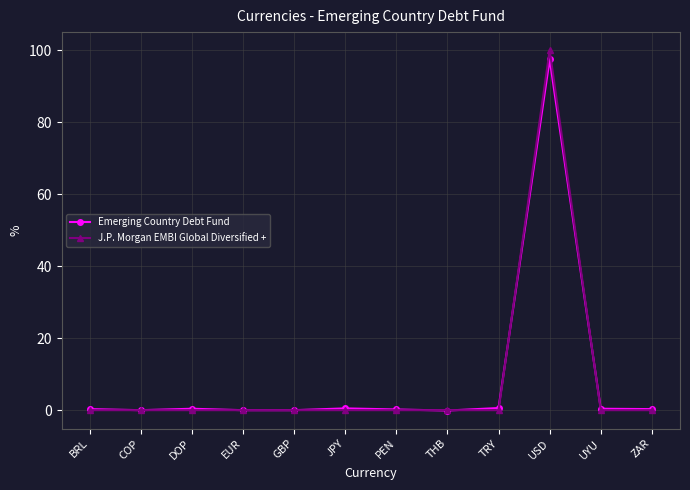

Which series has the largest range (max minus min)?

J.P. Morgan EMBI Global Diversified +